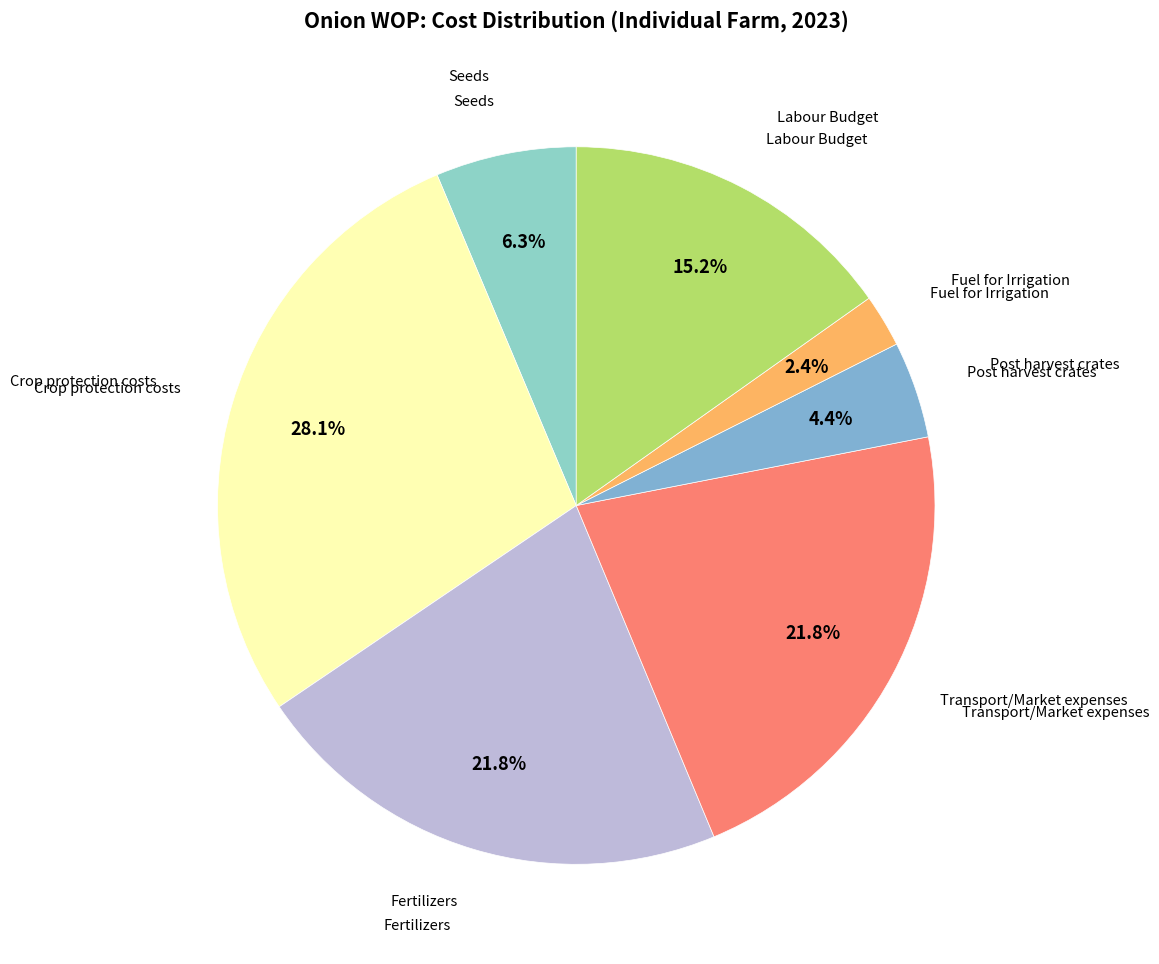

How many slices are in this pie chart?

7